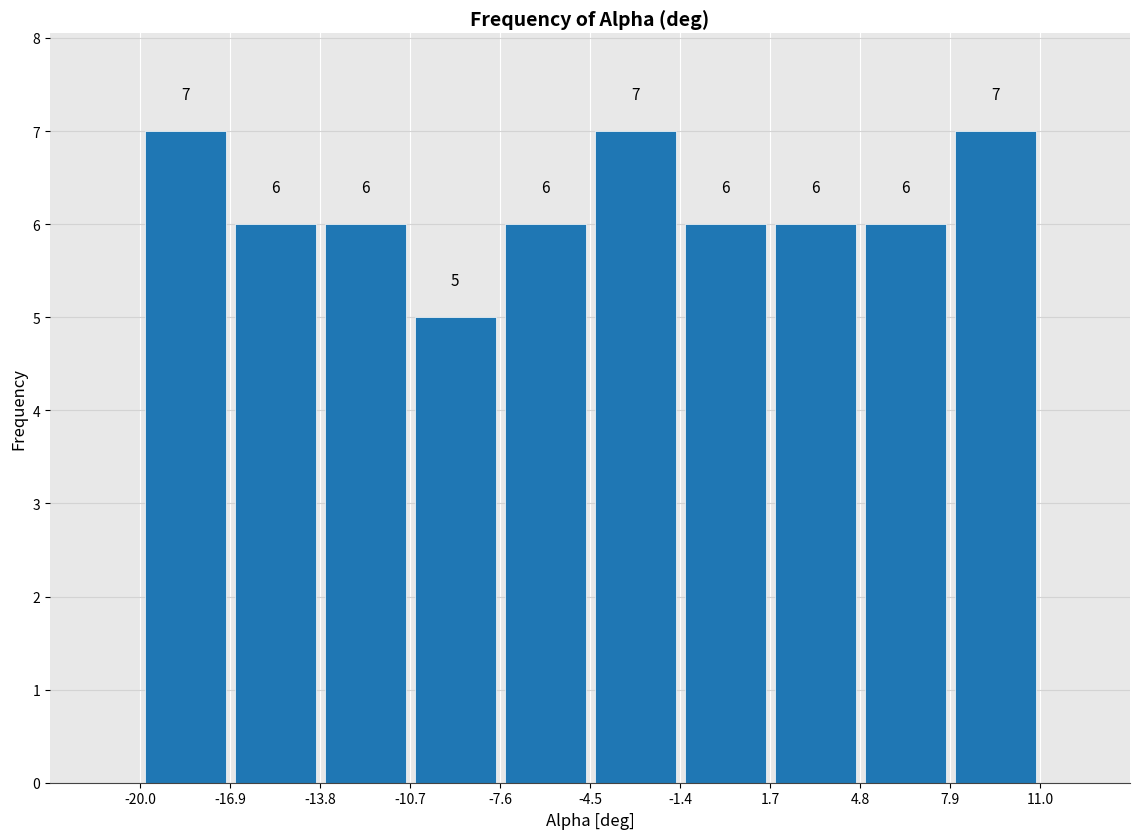

What is the height of the bar covering -7.6 to -4.5 on the x-axis?

6